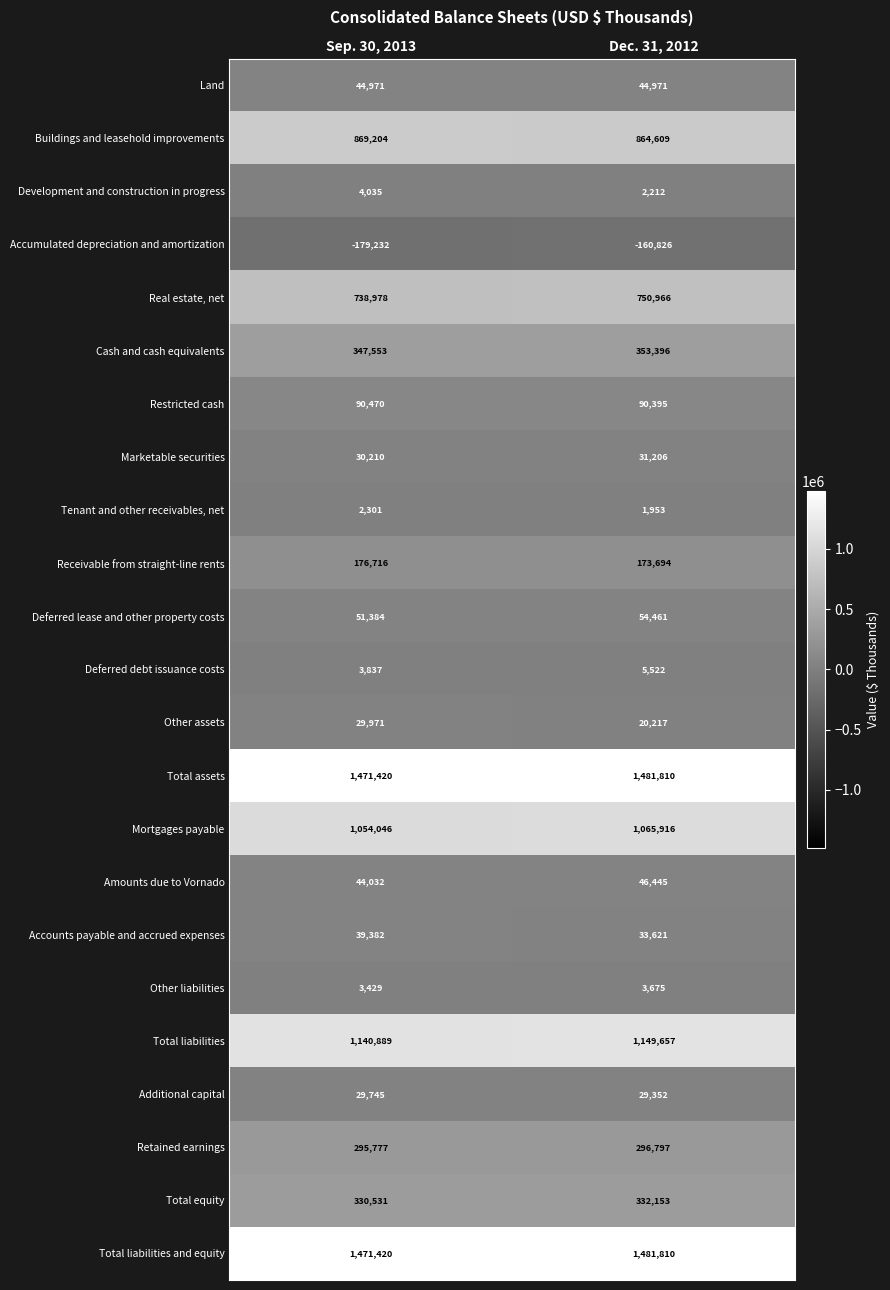

What is the maximum value shown in the chart?

1481810